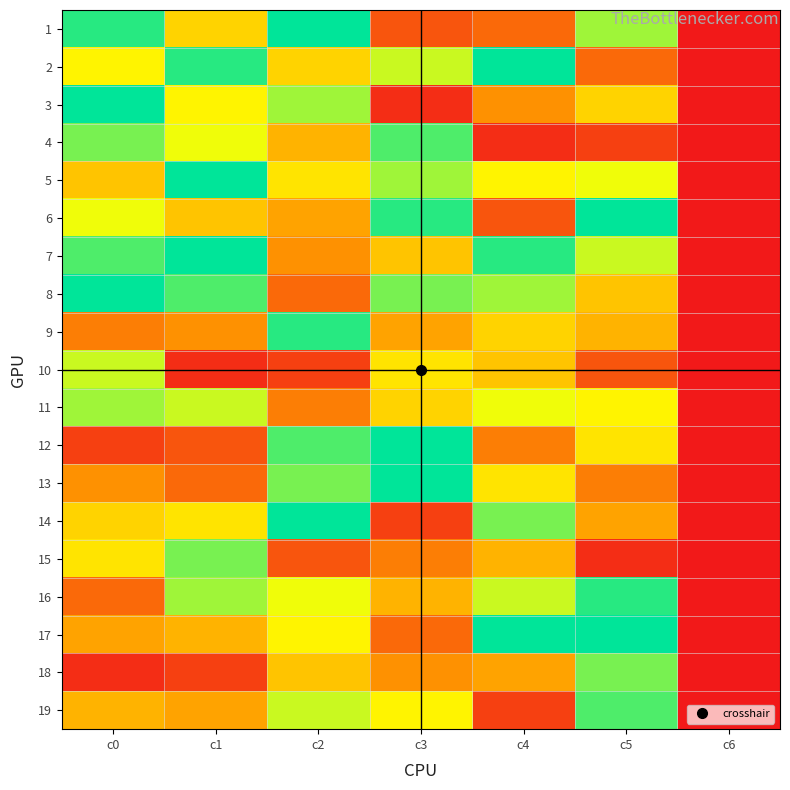

What is the maximum value shown in the chart?

19